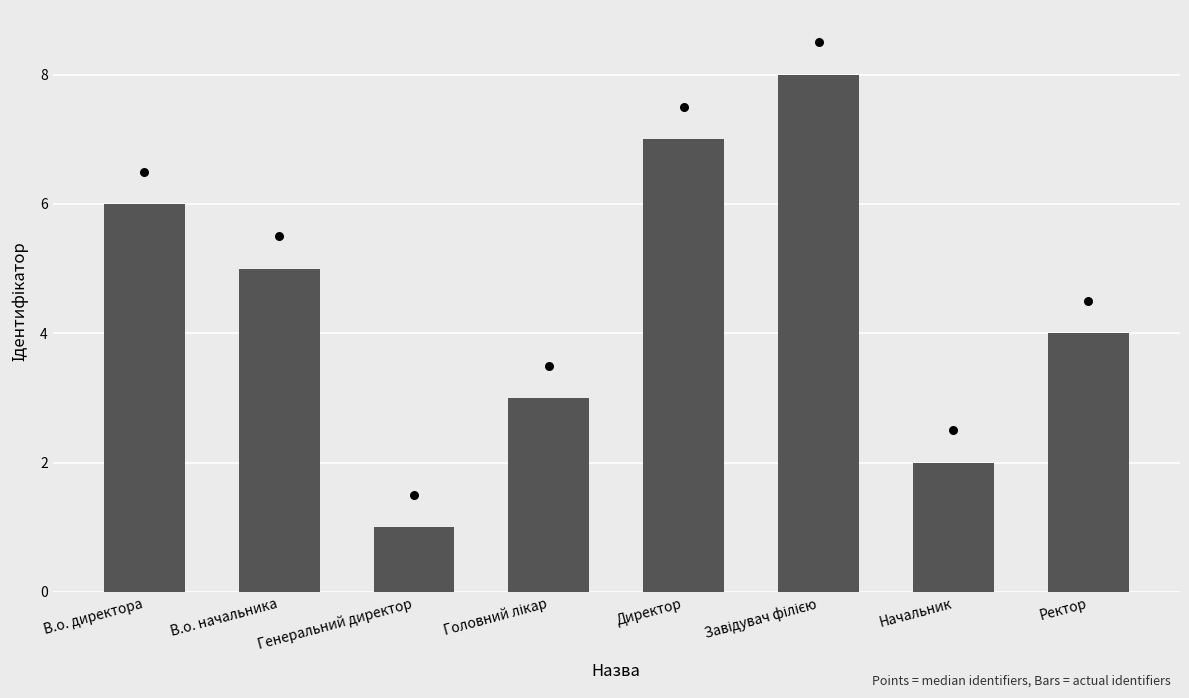

Which has a higher value, Головний лікар or В.о. директора?

В.о. директора